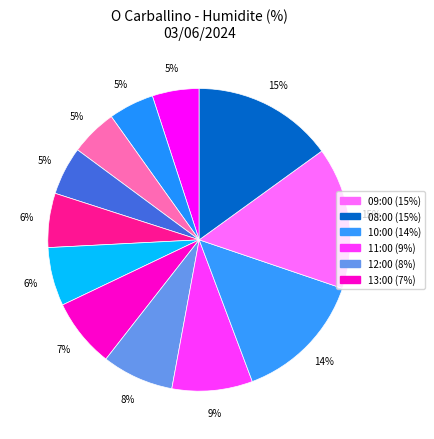

How many segments does this pie chart have?

12